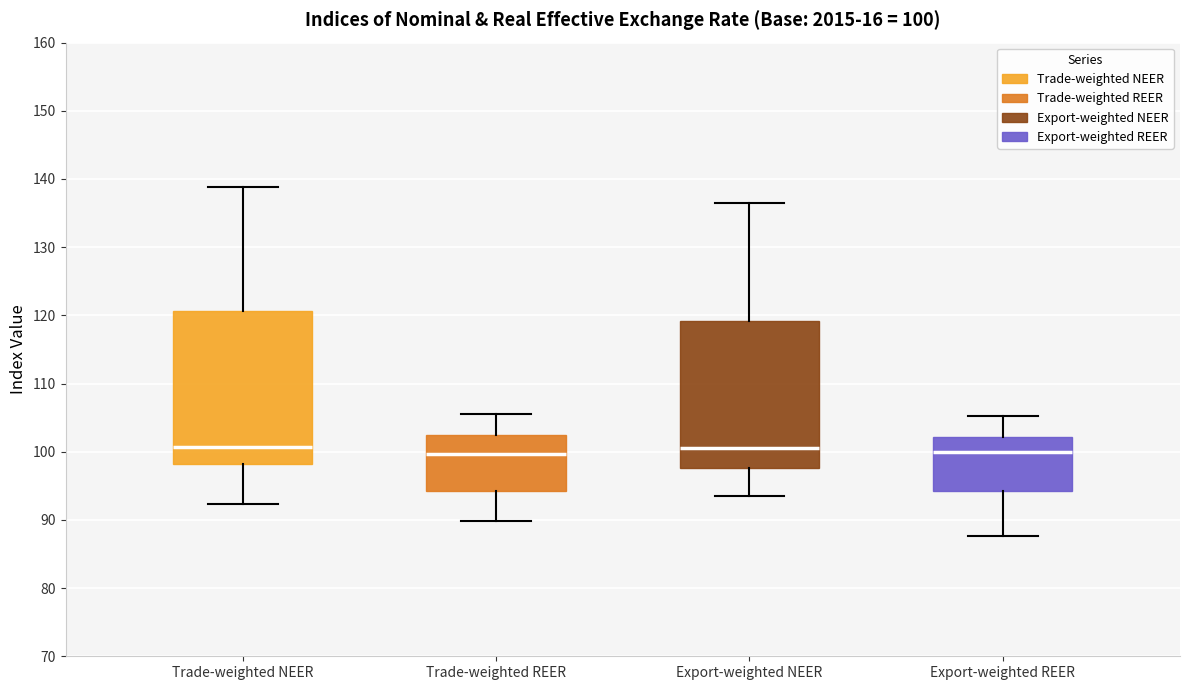

Which box is the tallest, from its lower edge to its upper edge?

Trade-weighted NEER